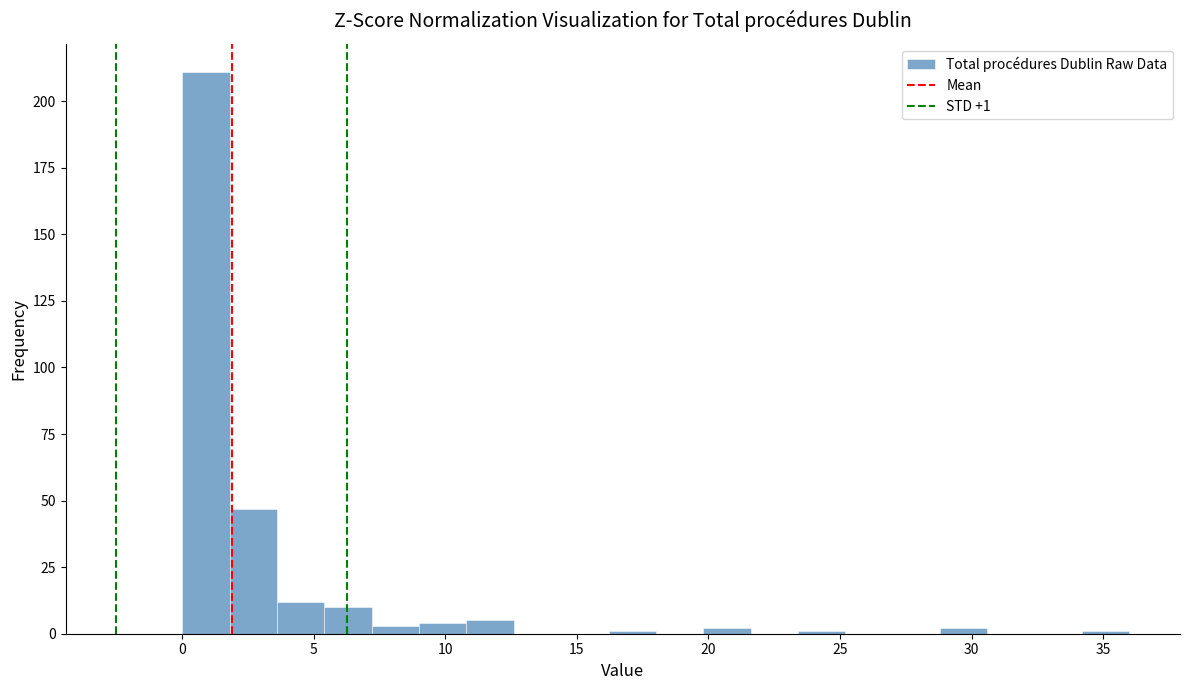

Around what value on the x-axis is the tallest bar? Give the approximate position of its centre, as read against the axis.

1.0